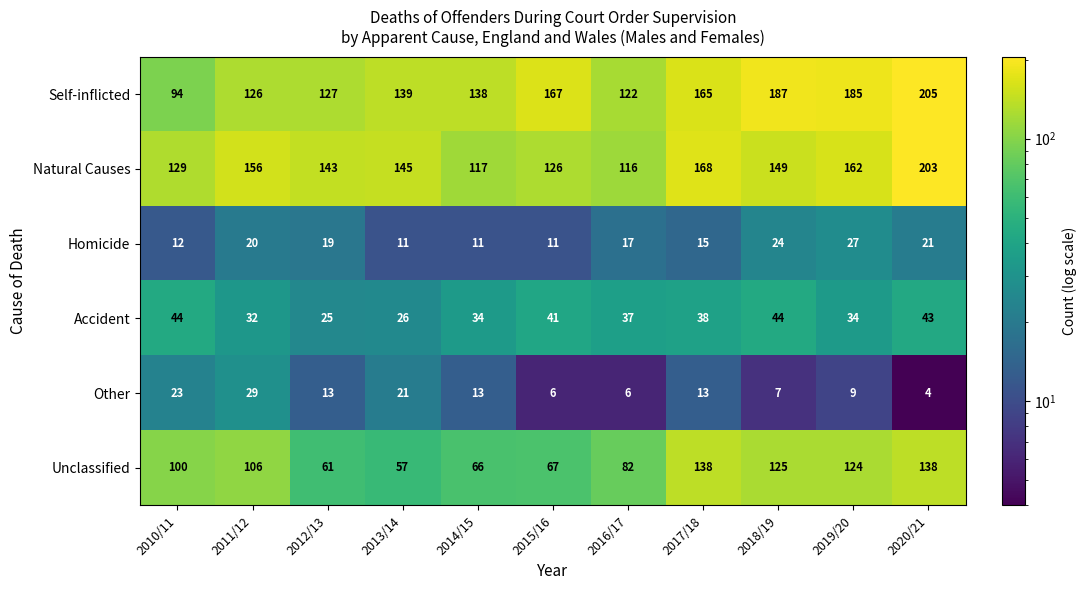

What is the minimum value for Self-inflicted?

94